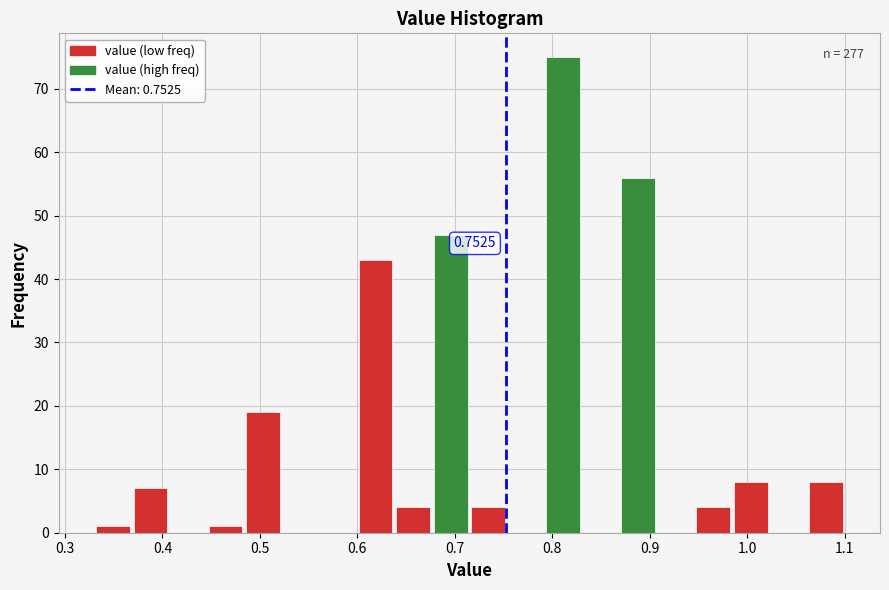

Read against the x-axis, roughly where is the centre of the tallest bar?

0.81